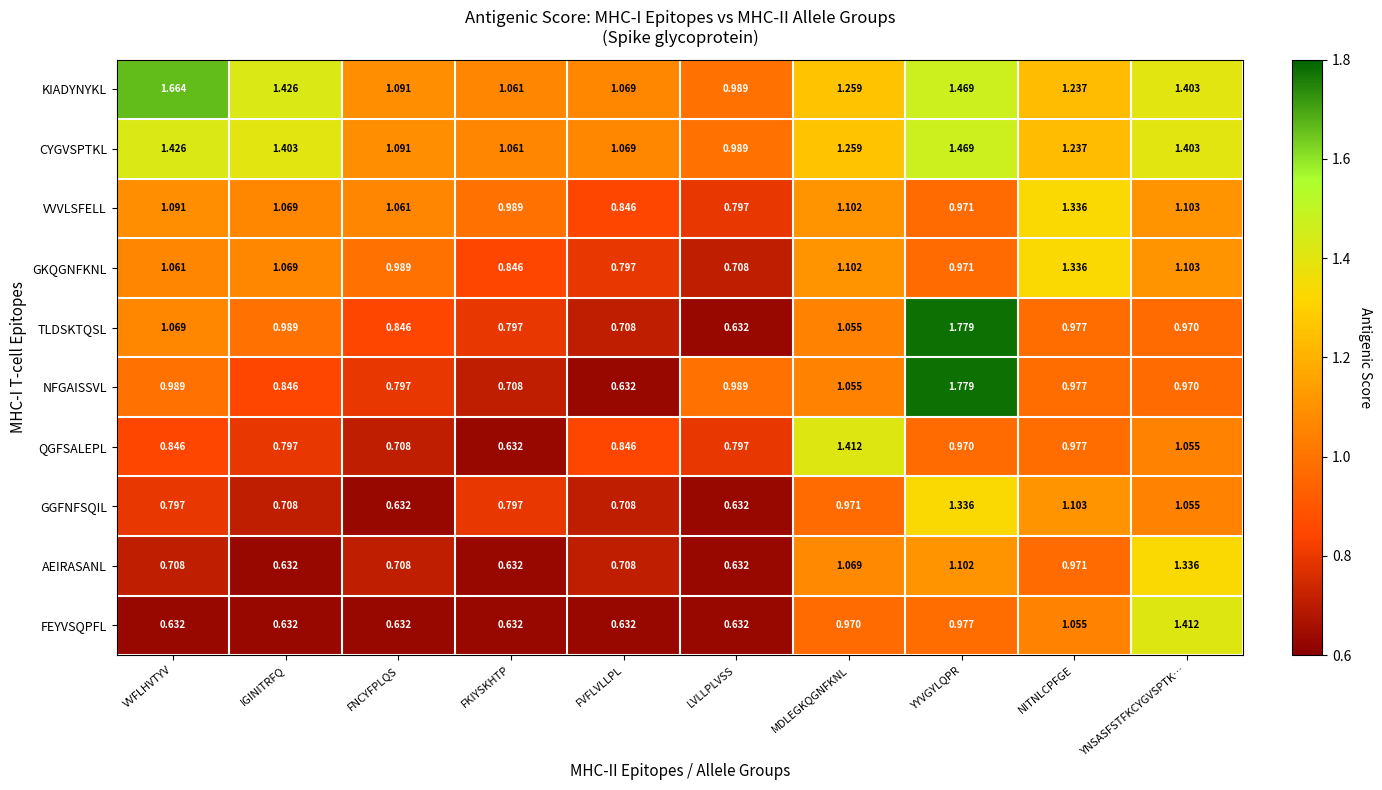

Which series changed the most between FKIYSKHTP and MDLEGKQGNFKNL?

QGFSALEPL